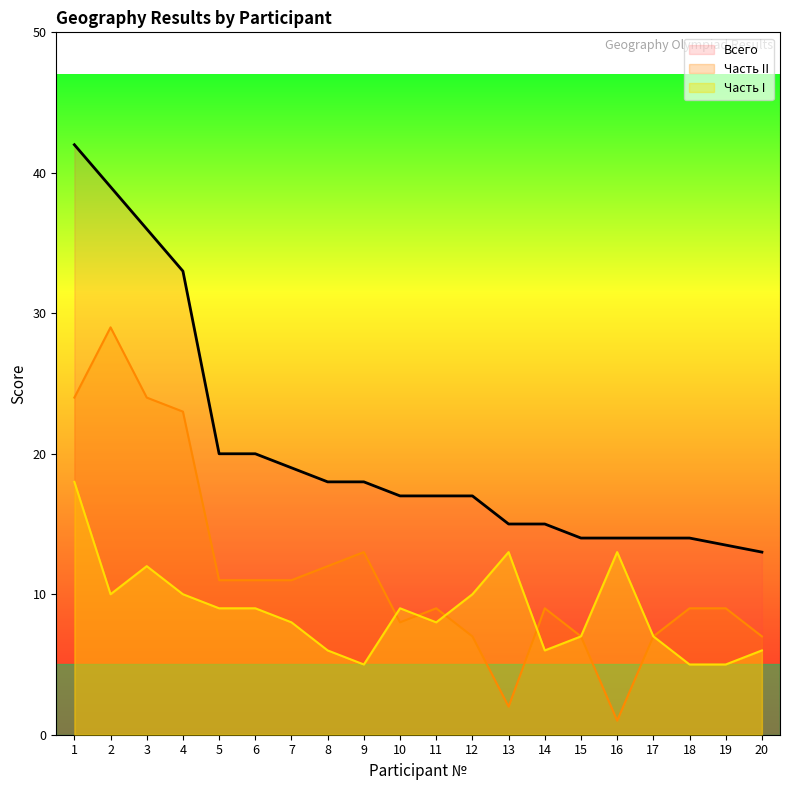

Between 4 and 5, which series saw the biggest shift?

Всего